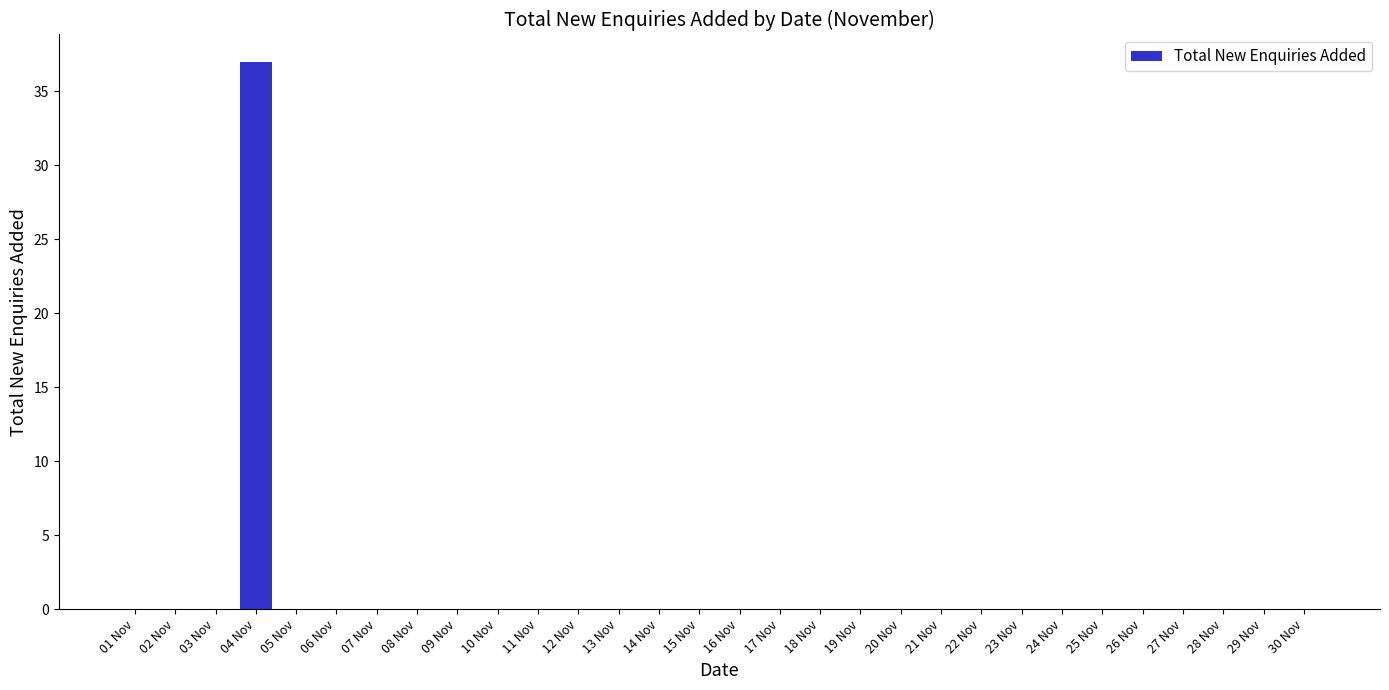

Are the bars horizontal?

No